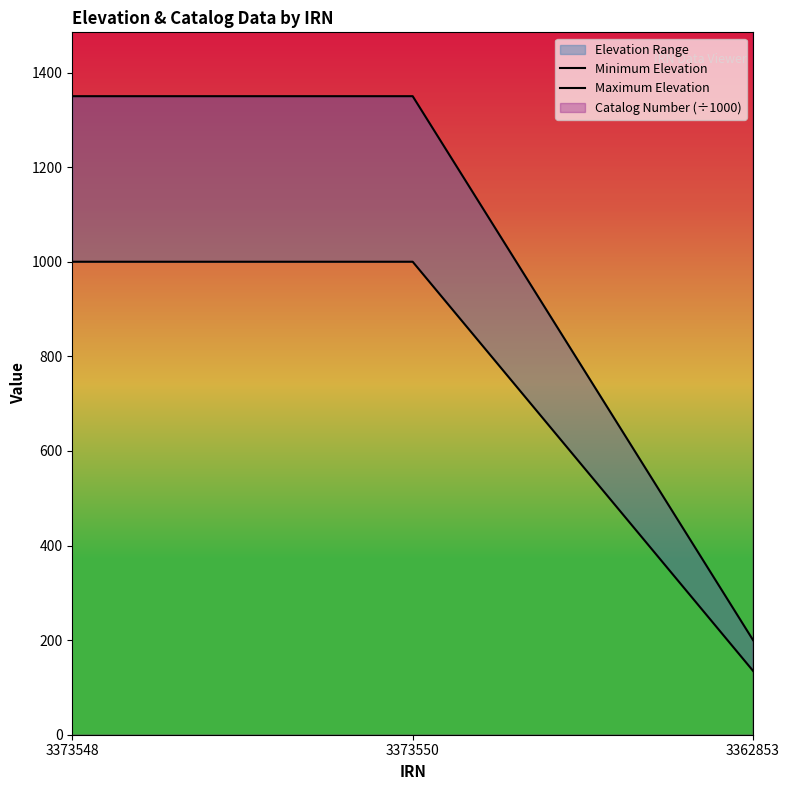

Which has a higher value, 3373550 or 3373548?

3373550